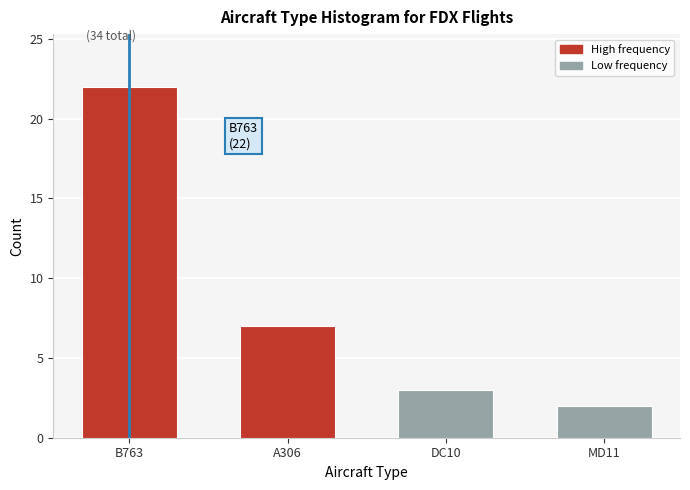

Reading left to right, list all the values displayed in this chart.

B763=22	A306=7	DC10=3	MD11=2